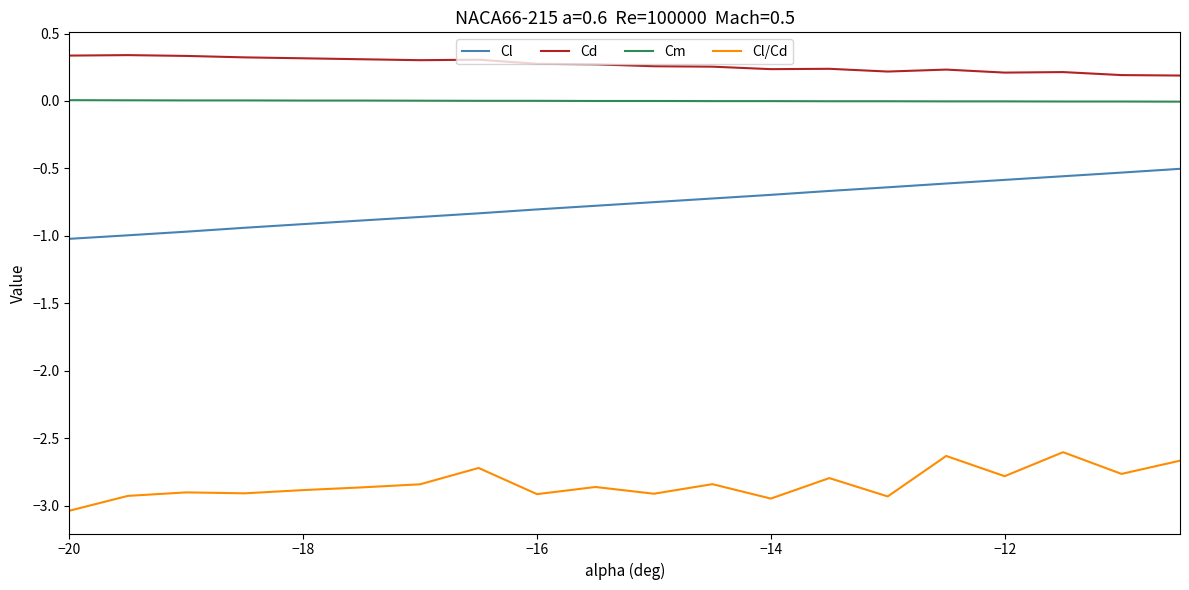

List the series in order of their peak value, lowest first.

Cl/Cd, Cl, Cm, Cd